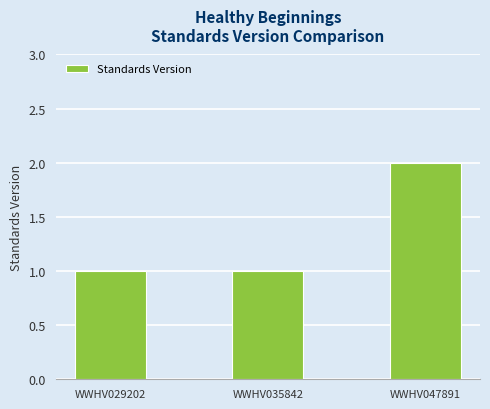

What is the smallest value displayed?

1